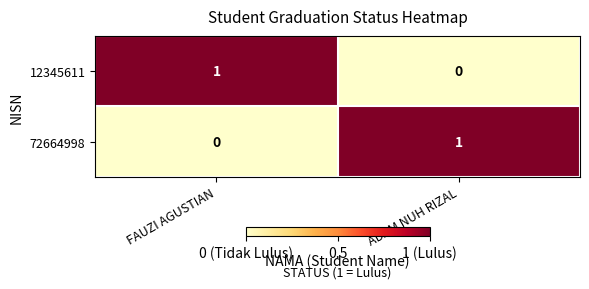

Count the number of categories in the chart.

2